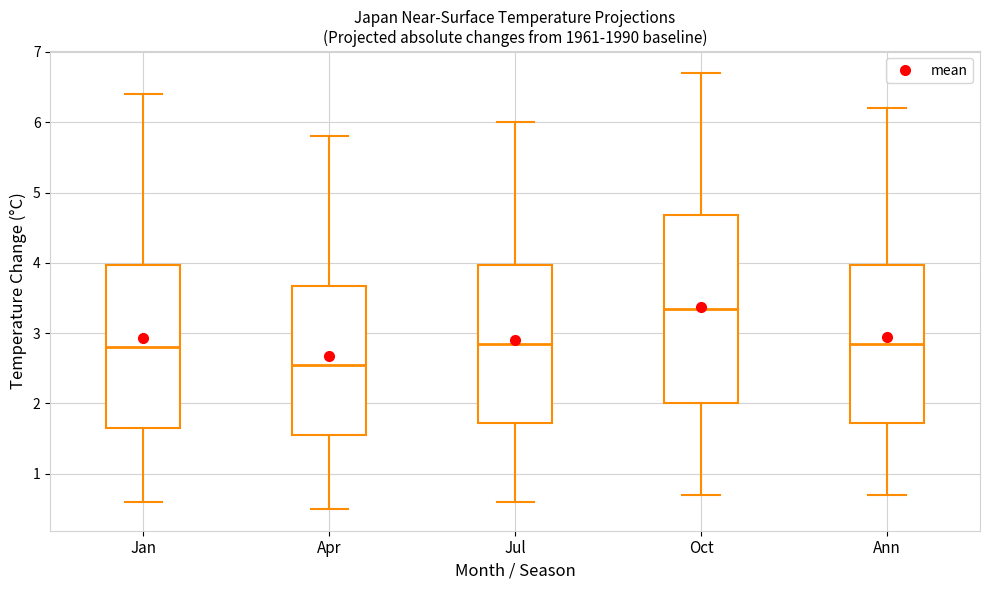

Where does the median line of the box for Apr sit on the y-axis? The values are not printed on the chart, so give them approximately, as read against the axis.

2.6